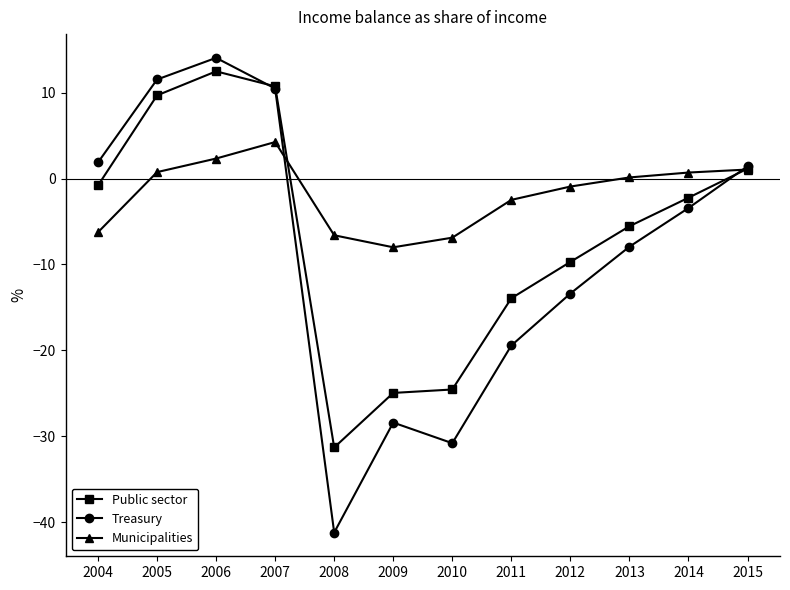

Where is Public sector nearest to the value -9?

2012